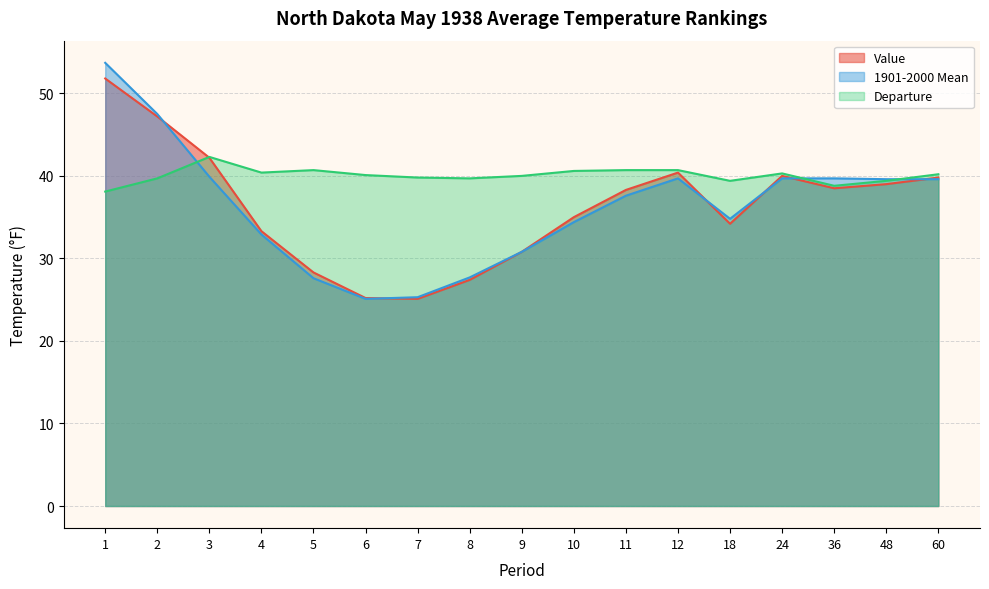

What are all the series names shown in the legend?

Value, 1901-2000 Mean, Departure